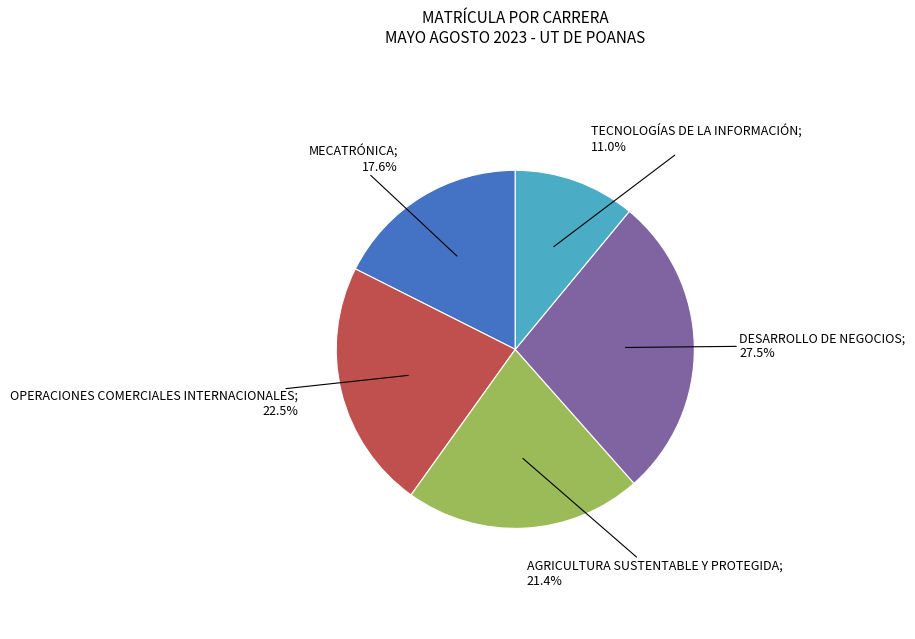

Is there any slice that represents more than half of the pie?

No